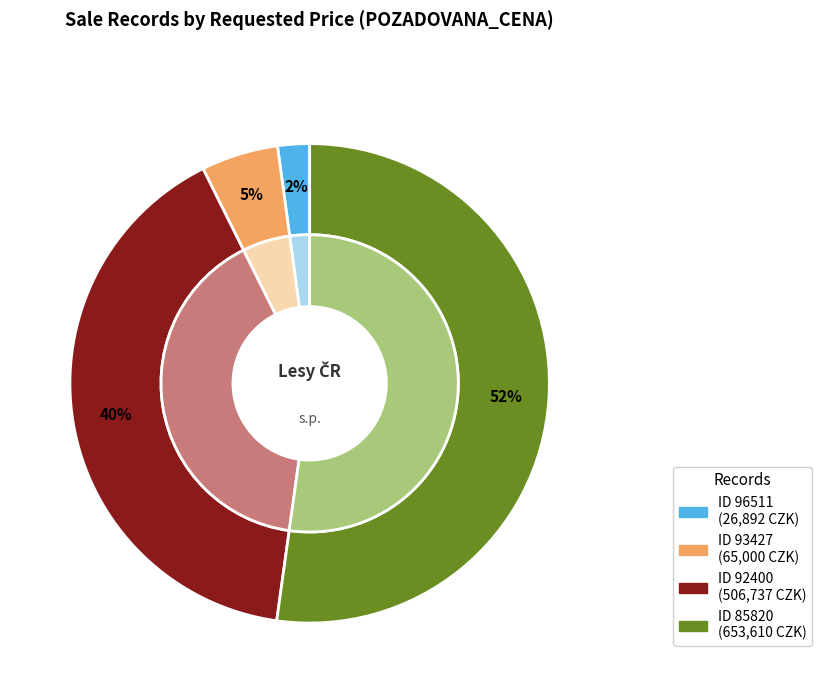

Count the number of slices in the pie.

4